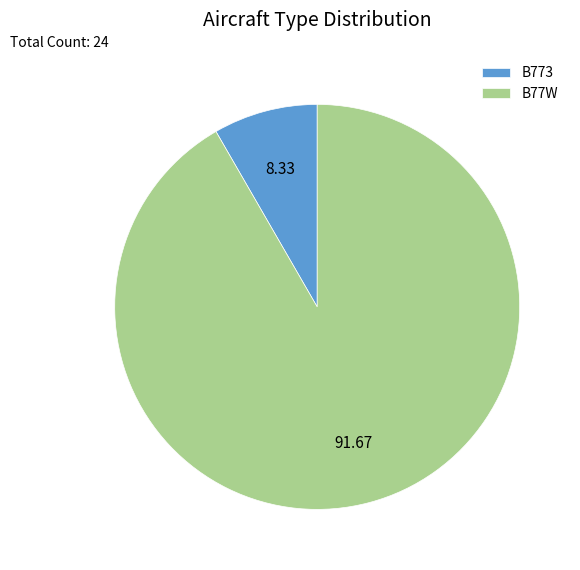

What is the largest slice in the pie chart?

B77W